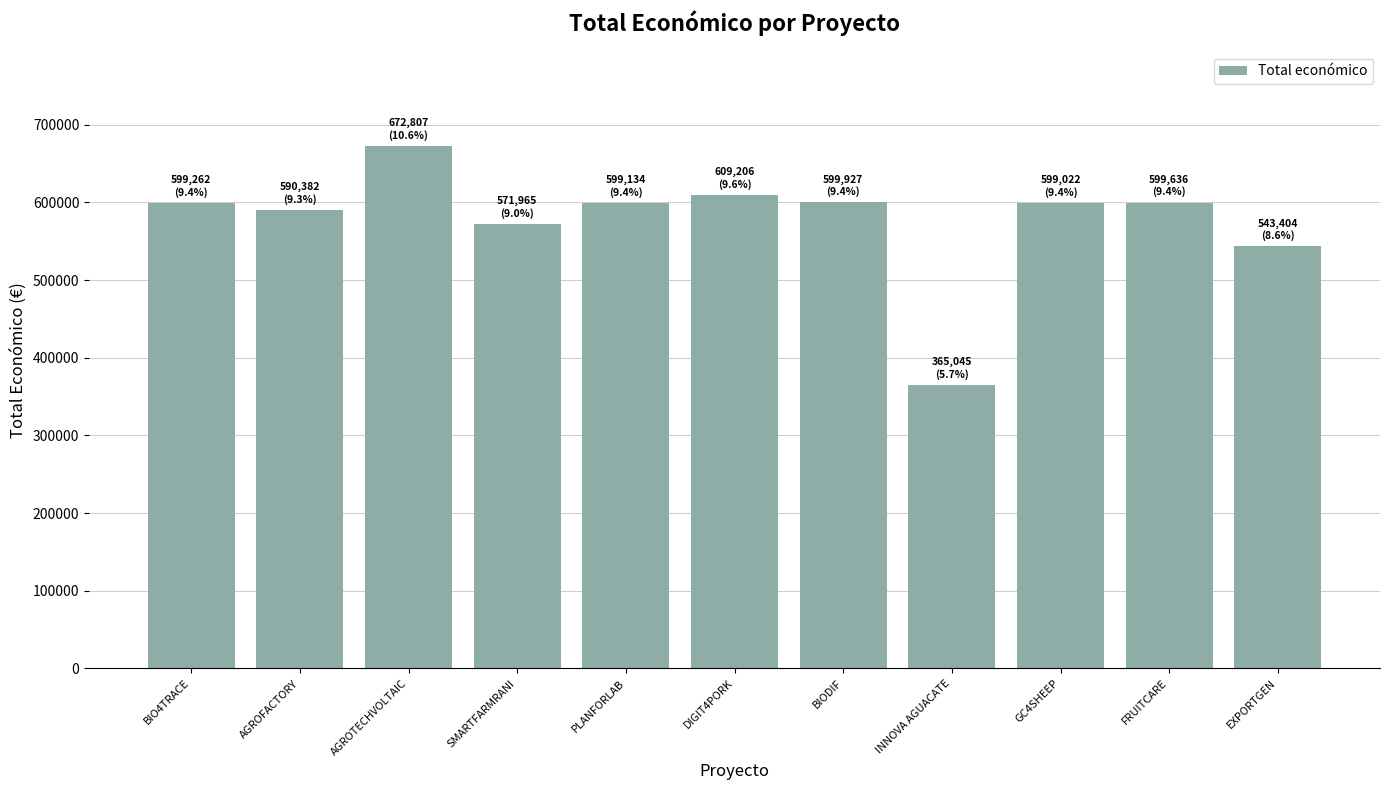

What is the change in value from DIGIT4PORK to EXPORTGEN?

-65802